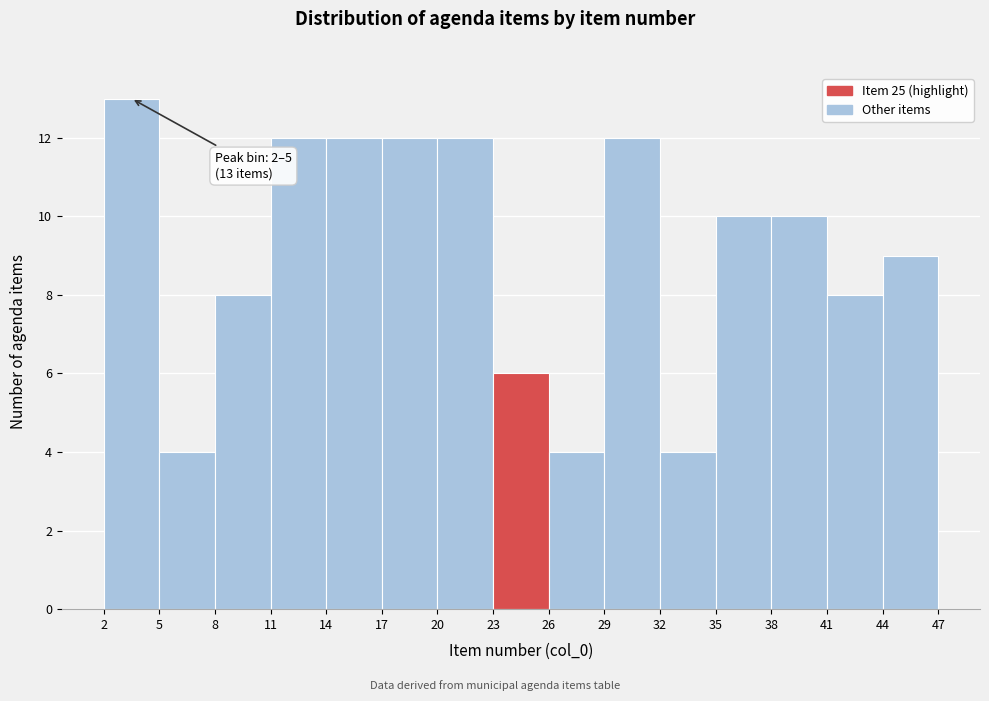

Over which range of the x-axis is the bar tallest?

2 to 5